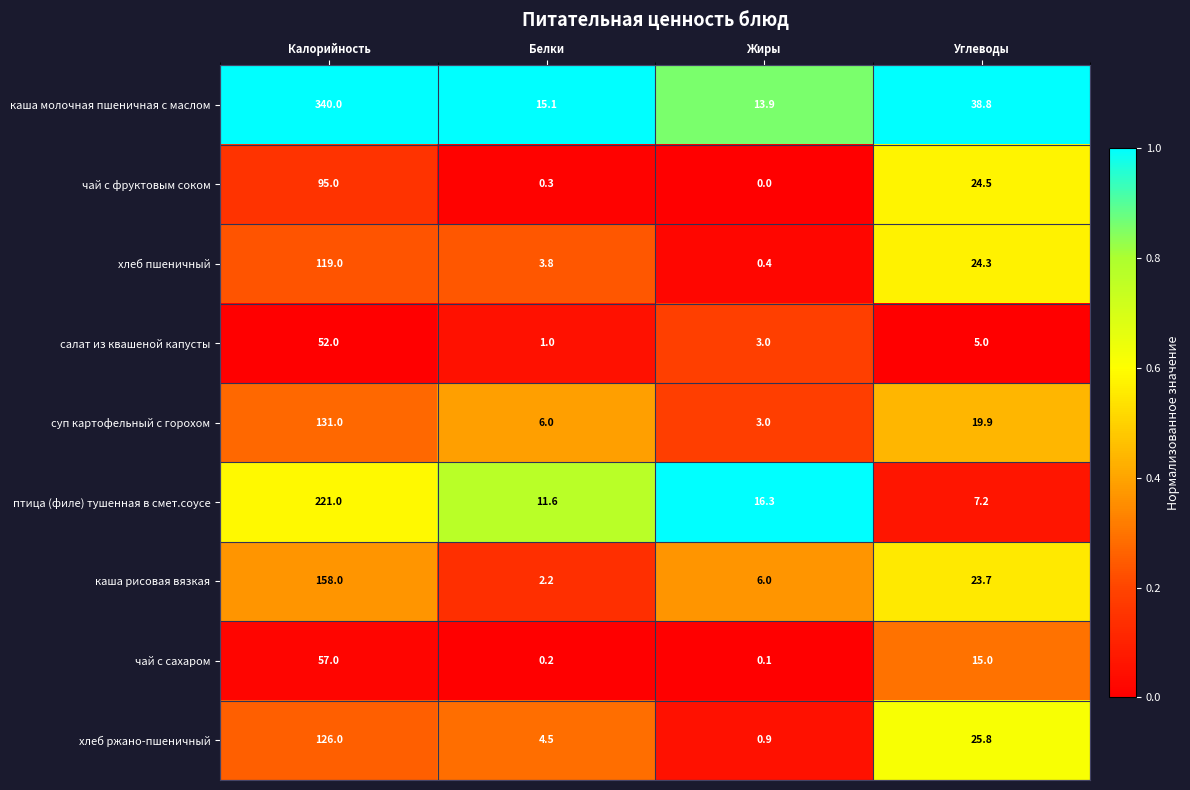

What is the difference between the highest and lowest values at Белки?

14.9